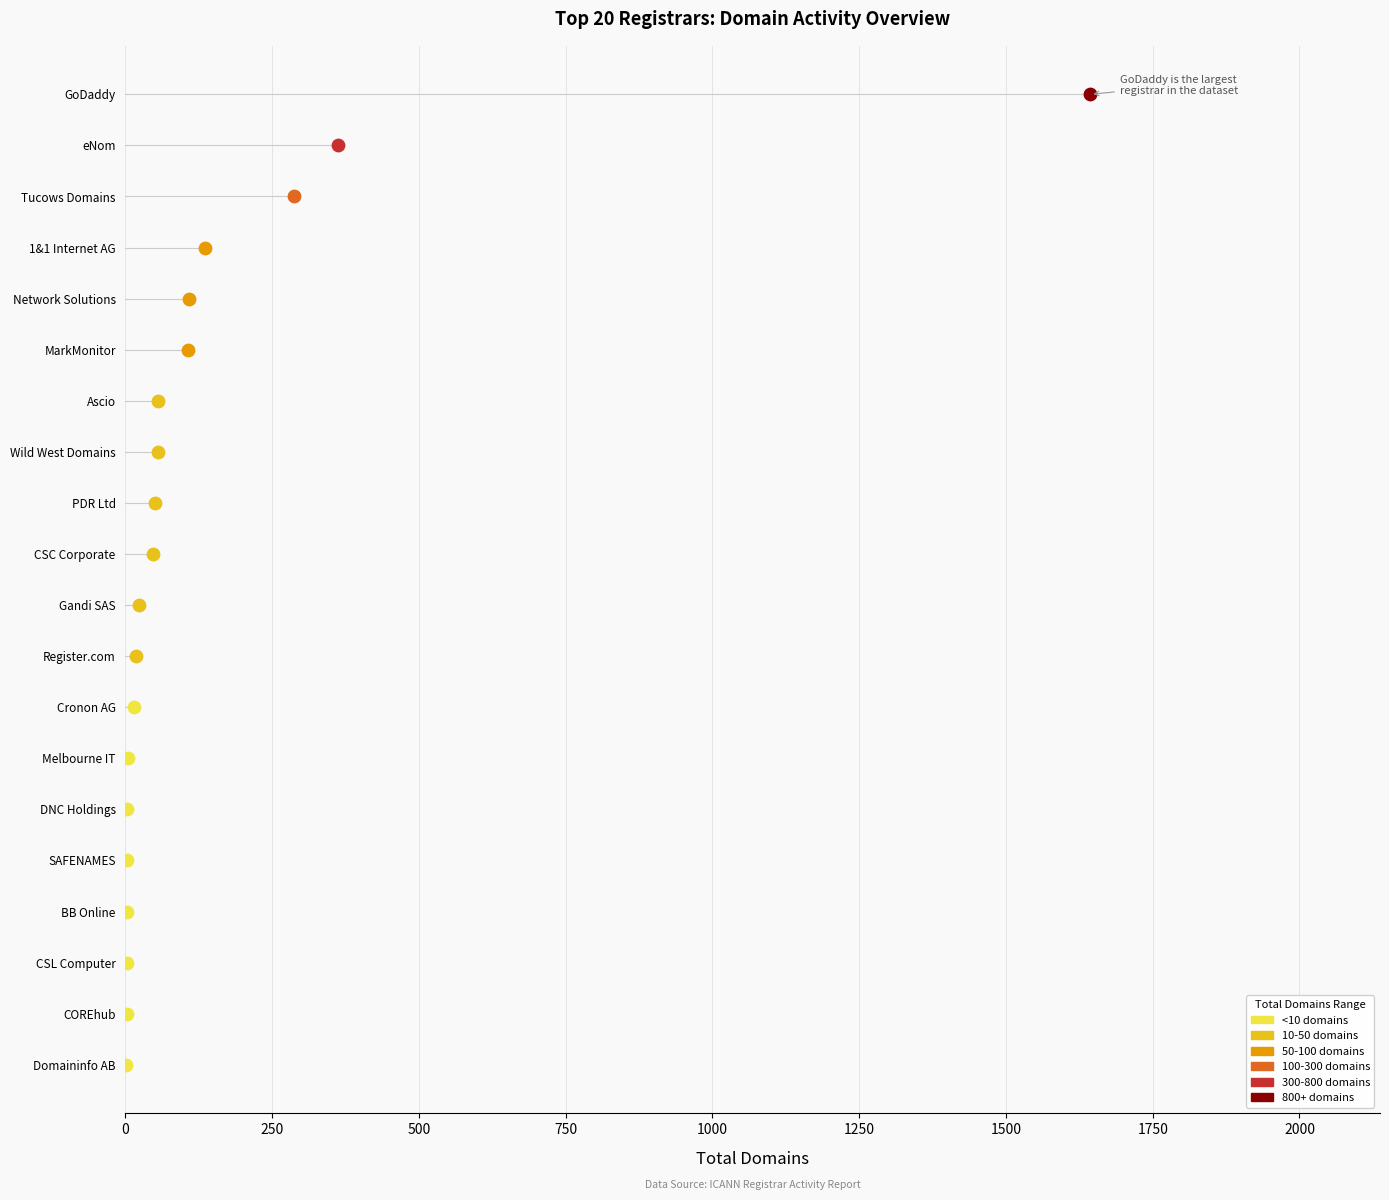

Which series has the widest spread of Y values?

total-domains